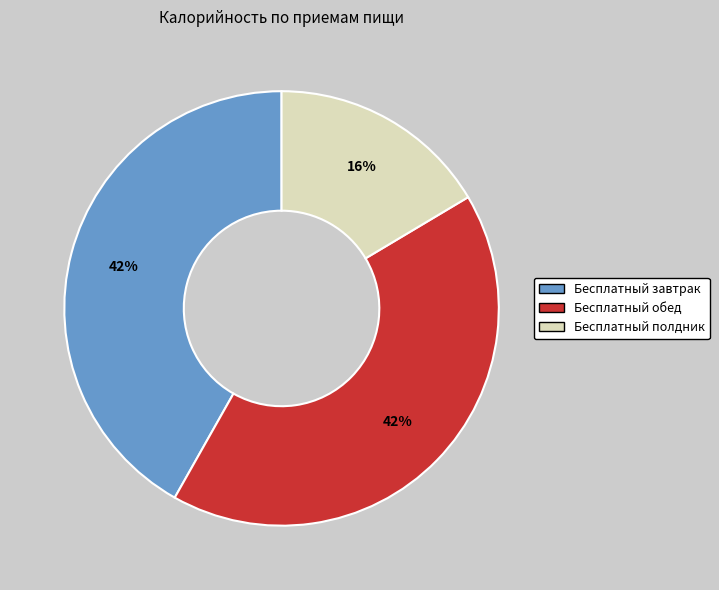

To the nearest percent, what is the average slice percentage?

33%